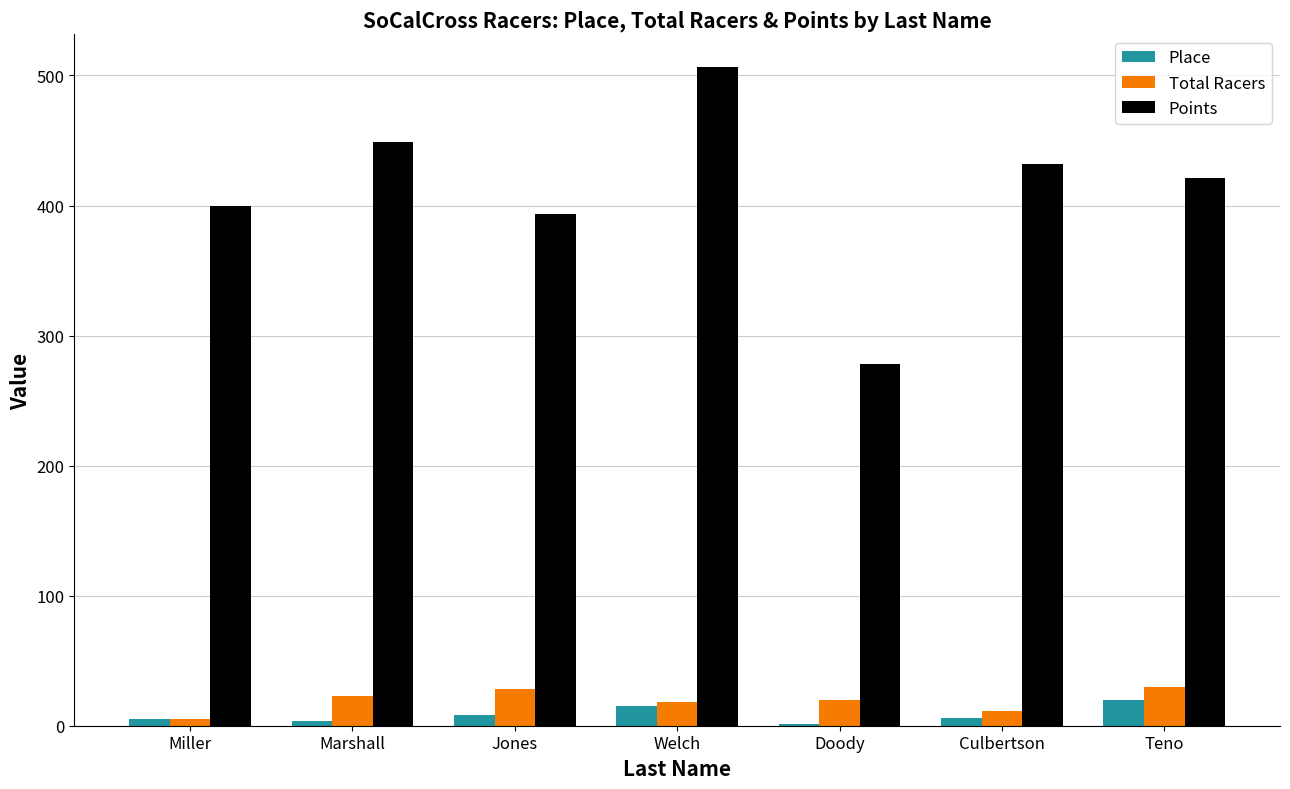

Is it true that Points equals 448.8 at Marshall?

True